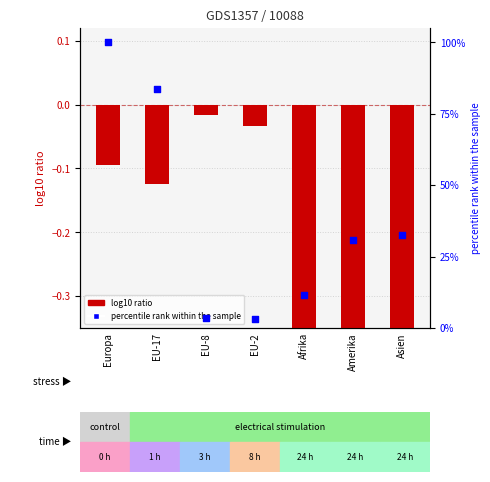

Which series reaches the minimum Y coordinate?

log10 ratio